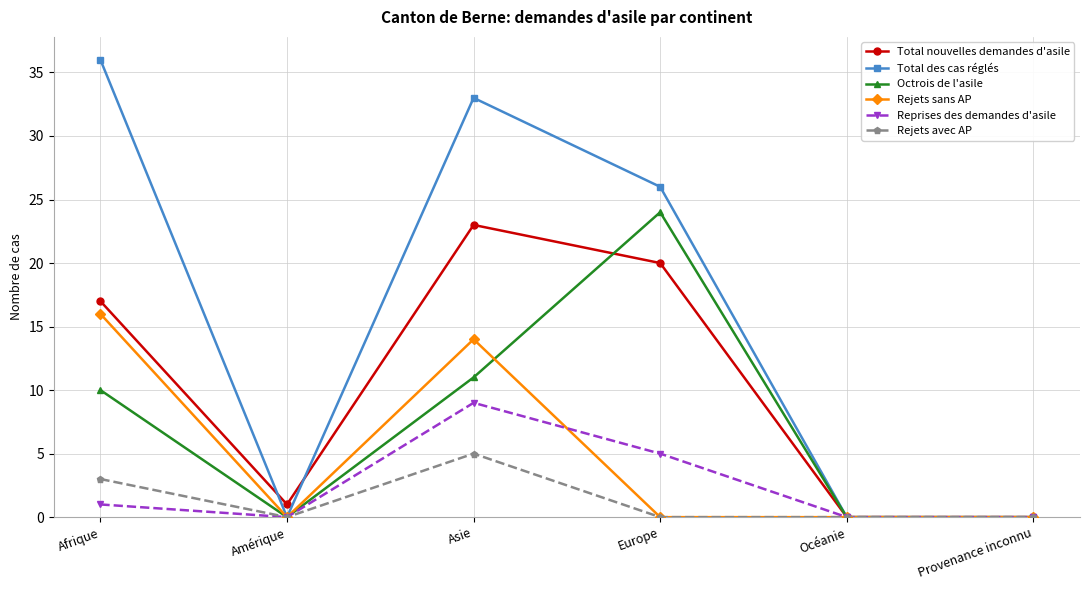

What are all the series names shown in the legend?

Total nouvelles demandes d'asile, Total des cas réglés, Octrois de l'asile, Rejets sans AP, Reprises des demandes d'asile, Rejets avec AP